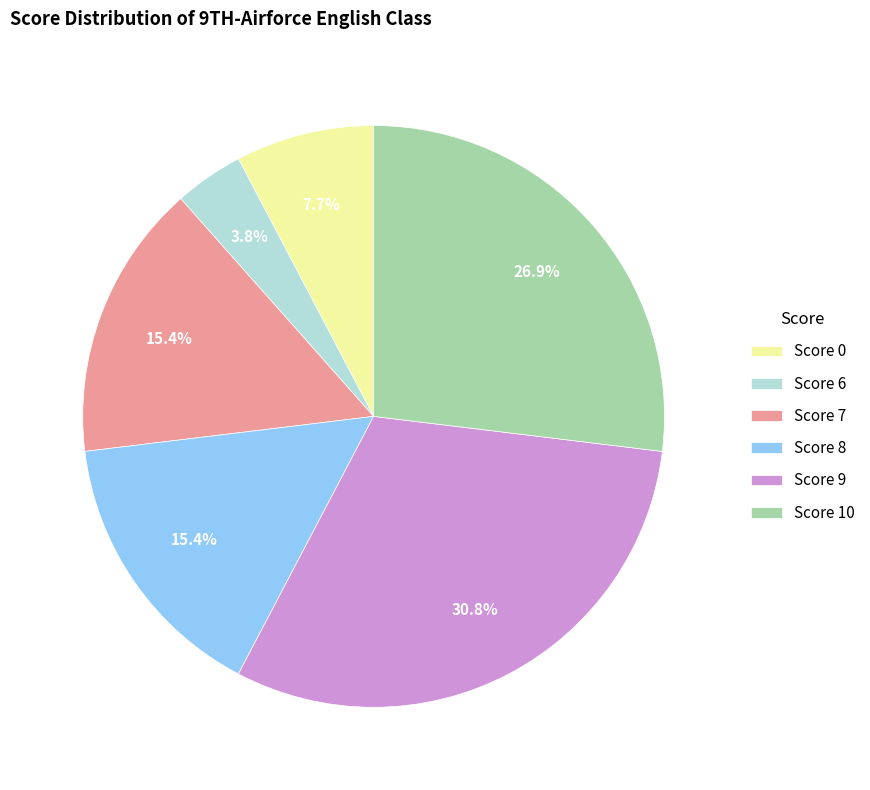

What is the ratio of the value at Score 6 to the value at Score 10?

0.1